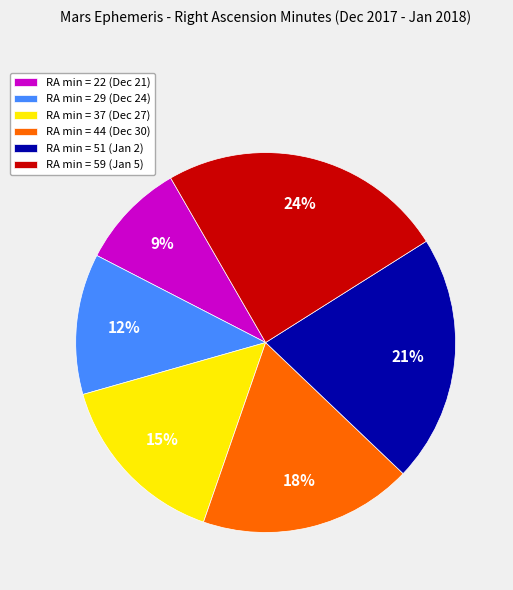

Is there any slice that represents more than half of the pie?

No